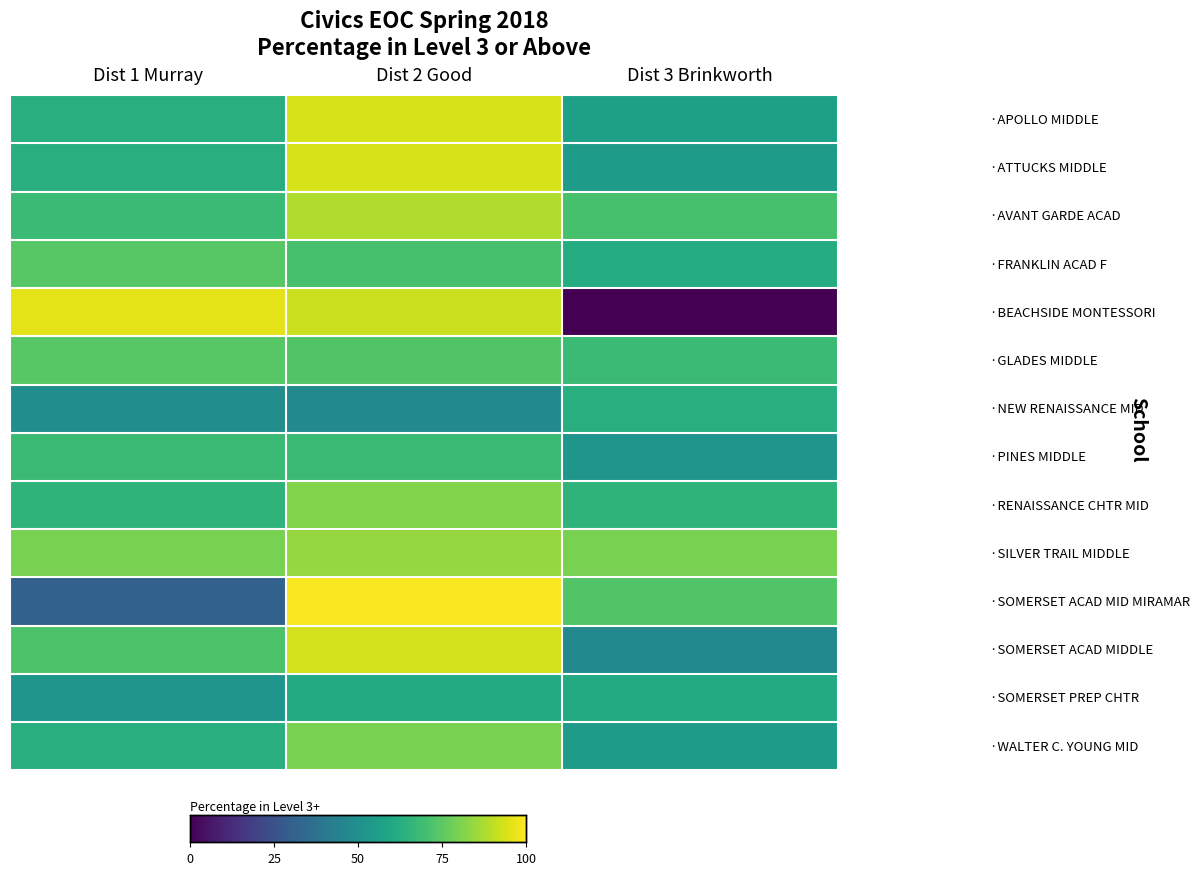

Between Dist 1 Murray and Dist 3 Brinkworth, which is larger?

Dist 1 Murray